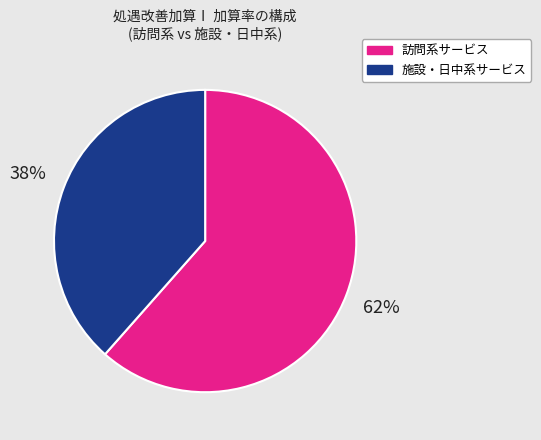

How many segments does this pie chart have?

2